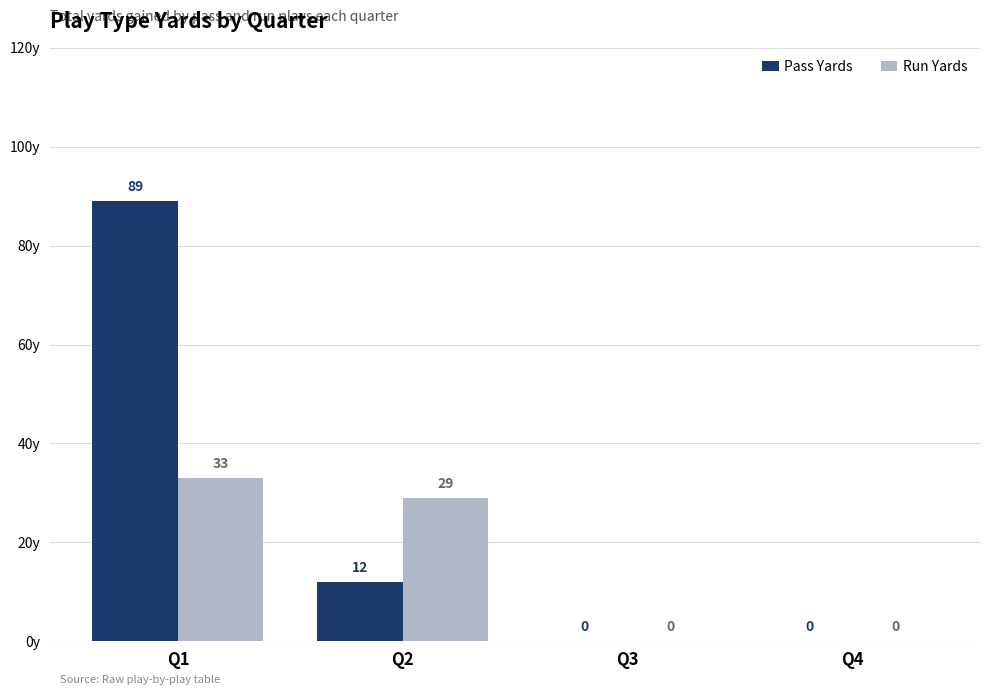

What is the sum of the Run Yards values at Q1 and Q2?

62